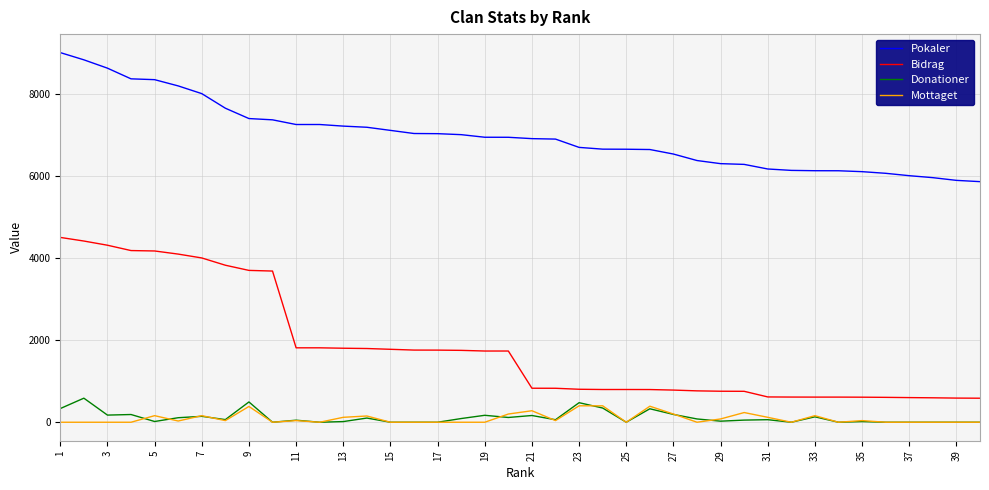

Which series has the largest range (max minus min)?

Bidrag